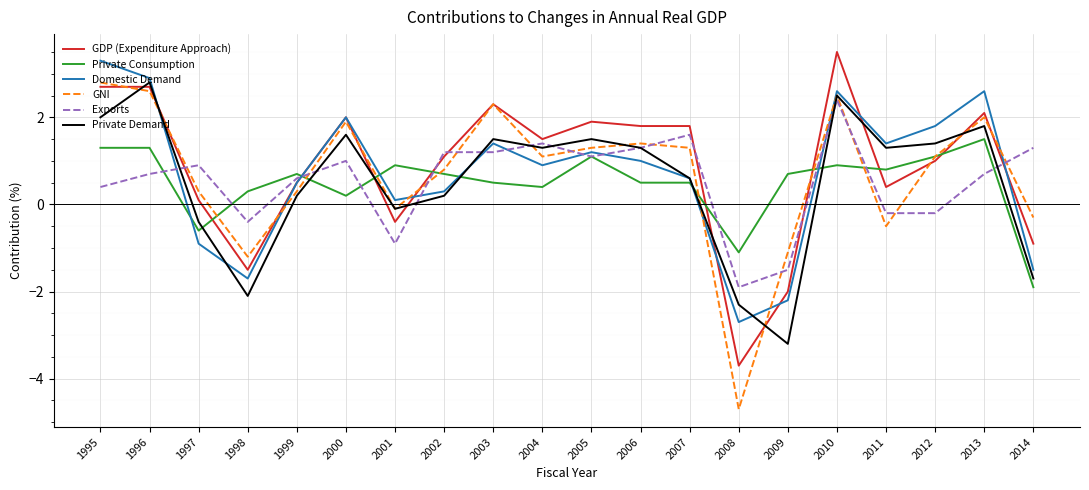

Reading left to right, transcribe all the data shown in this chart.

GDP (Expenditure Approach): 2.7	2.7	0.1	-1.5	0.5	2.0	-0.4	1.1	2.3	1.5	1.9	1.8	1.8	-3.7	-2.0	3.5	0.4	1.0	2.1	-0.9
Private Consumption: 1.3	1.3	-0.6	0.3	0.7	0.2	0.9	0.7	0.5	0.4	1.1	0.5	0.5	-1.1	0.7	0.9	0.8	1.1	1.5	-1.9
Domestic Demand: 3.3	2.9	-0.9	-1.7	0.5	2.0	0.1	0.3	1.4	0.9	1.2	1.0	0.6	-2.7	-2.2	2.6	1.4	1.8	2.6	-1.5
GNI: 2.8	2.6	0.3	-1.2	0.3	1.9	-0.1	0.8	2.3	1.1	1.3	1.4	1.3	-4.7	-1.1	2.5	-0.5	1.1	2.0	-0.3
Exports: 0.4	0.7	0.9	-0.4	0.6	1.0	-0.9	1.2	1.2	1.4	1.1	1.3	1.6	-1.9	-1.5	2.4	-0.2	-0.2	0.7	1.3
Private Demand: 2.0	2.8	-0.4	-2.1	0.2	1.6	-0.1	0.2	1.5	1.3	1.5	1.3	0.6	-2.3	-3.2	2.5	1.3	1.4	1.8	-1.7